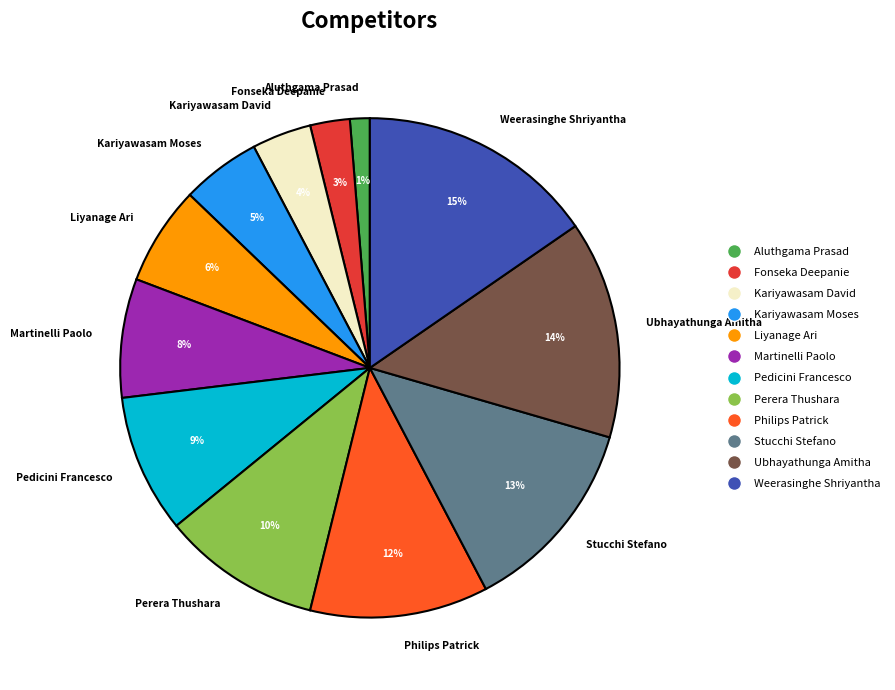

Which slice is the largest?

Weerasinghe Shriyantha